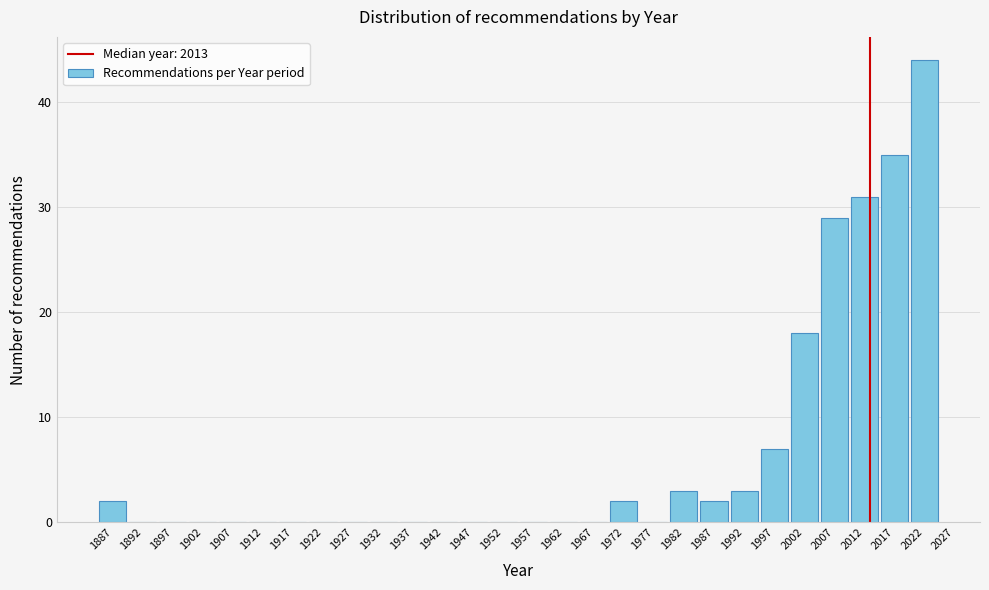

Reading left to right, transcribe this chart: for each bar, give the range it covers on the x-axis and its height. The values are not printed on the chart, so give them approximately, as read against the axis.

1884.5 to 1889.5: 2
1889.5 to 1894.5: 0
1894.5 to 1899.5: 0
1899.5 to 1904.5: 0
1904.5 to 1909.5: 0
1909.5 to 1914.5: 0
1914.5 to 1919.5: 0
1919.5 to 1924.5: 0
1924.5 to 1929.5: 0
1929.5 to 1934.5: 0
1934.5 to 1939.5: 0
1939.5 to 1944.5: 0
1944.5 to 1949.5: 0
1949.5 to 1954.5: 0
1954.5 to 1959.5: 0
1959.5 to 1964.5: 0
1964.5 to 1969.5: 0
1969.5 to 1974.5: 2
1974.5 to 1979.5: 0
1979.5 to 1984.5: 3
1984.5 to 1989.5: 2
1989.5 to 1994.5: 3
1994.5 to 1999.5: 7
1999.5 to 2004.5: 18
2004.5 to 2009.5: 29
2009.5 to 2014.5: 31
2014.5 to 2019.5: 35
2019.5 to 2024.5: 44